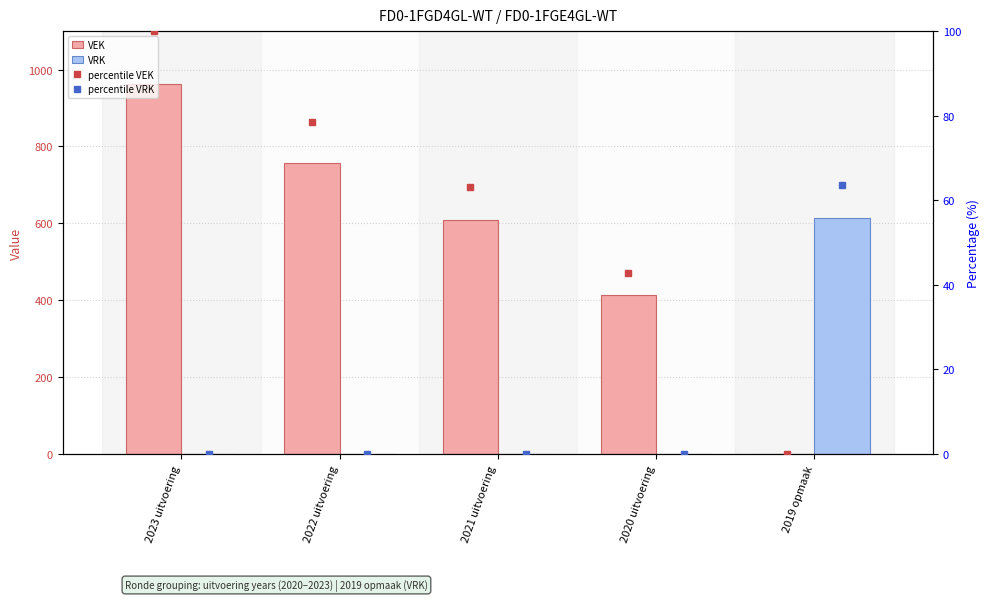

What is the difference between the second highest and minimum values in the VEK series?

757.0